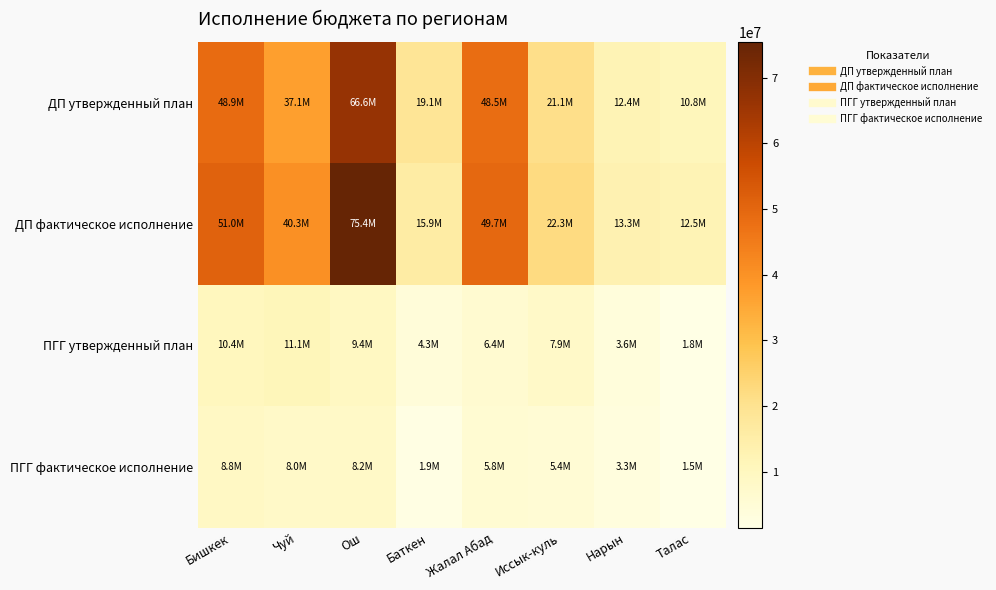

Reading left to right, transcribe all the data shown in this chart.

ДП утвержденный план: Бишкек=48856010.0	Чуй=37084950.0	Ош=66634540.0	Баткен=19052110.0	Жалал Абад=48516720.0	Иссык-куль=21053200.0	Нарын=12414010.0	Талас=10823820.0
ДП фактическое исполнение: Бишкек=51046166.9	Чуй=40337466.1	Ош=75445124.2	Баткен=15888946.6	Жалал Абад=49713862.5	Иссык-куль=22296491.2	Нарын=13349324.5	Талас=12478388.6
ПГГ утвержденный план: Бишкек=10375000.0	Чуй=11143700.0	Ош=9432300.0	Баткен=4319200.0	Жалал Абад=6413400.0	Иссык-куль=7913000.0	Нарын=3622600.0	Талас=1780800.0
ПГГ фактическое исполнение: Бишкек=8827380.3	Чуй=8041082.2	Ош=8204969.2	Баткен=1943677.1	Жалал Абад=5812451.2	Иссык-куль=5448808.4	Нарын=3275482.5	Талас=1536033.2